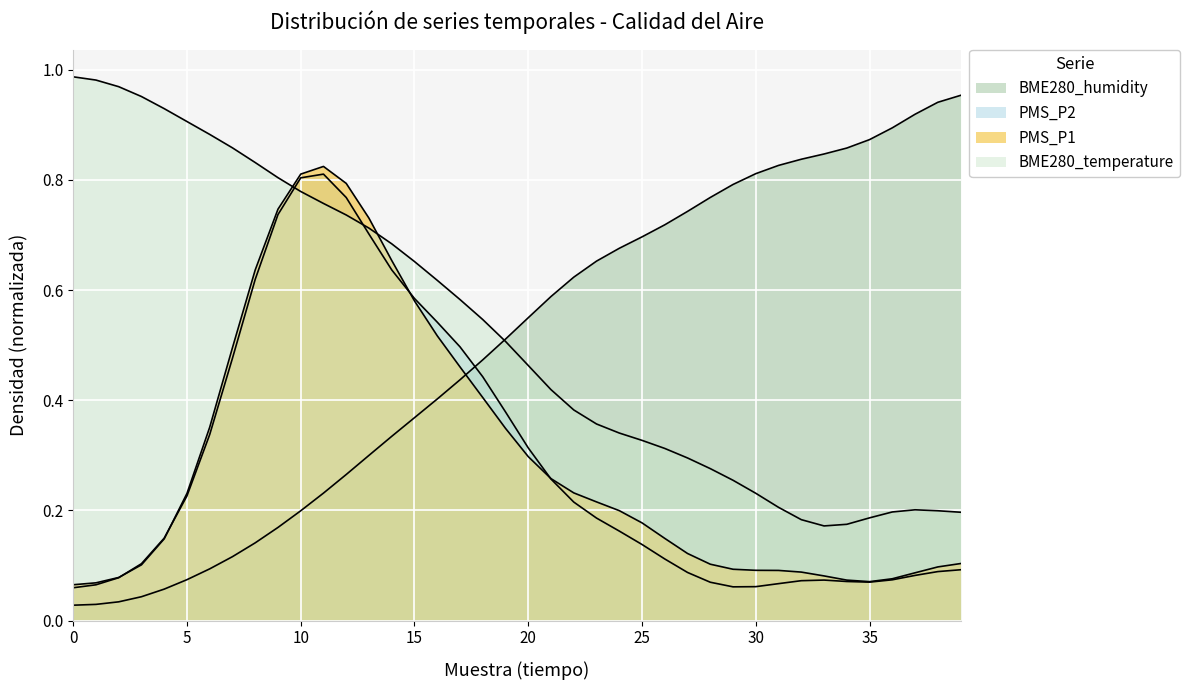

What position from the left is 22?

23